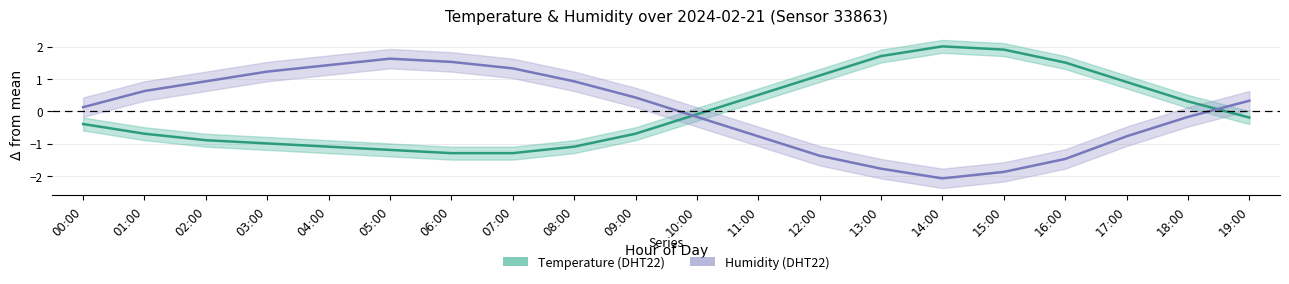

True or false: Humidity and Temperature cross at least once.

True